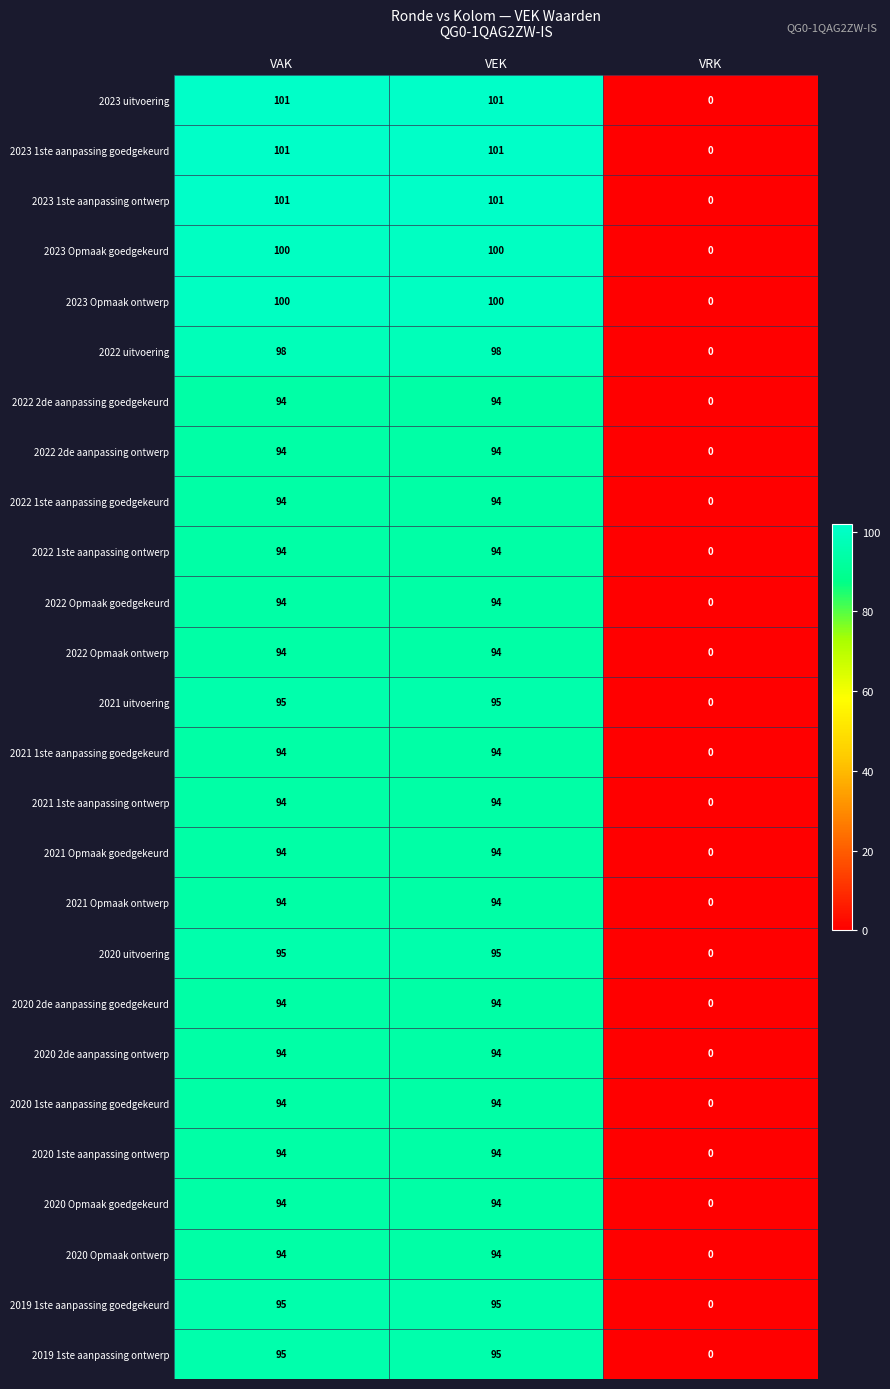

How many data points does each series have?

3